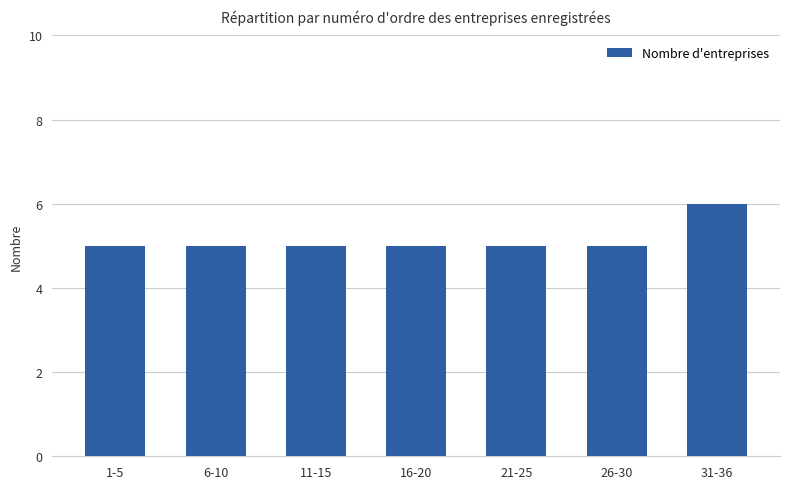

What is the maximum value shown in the chart?

6